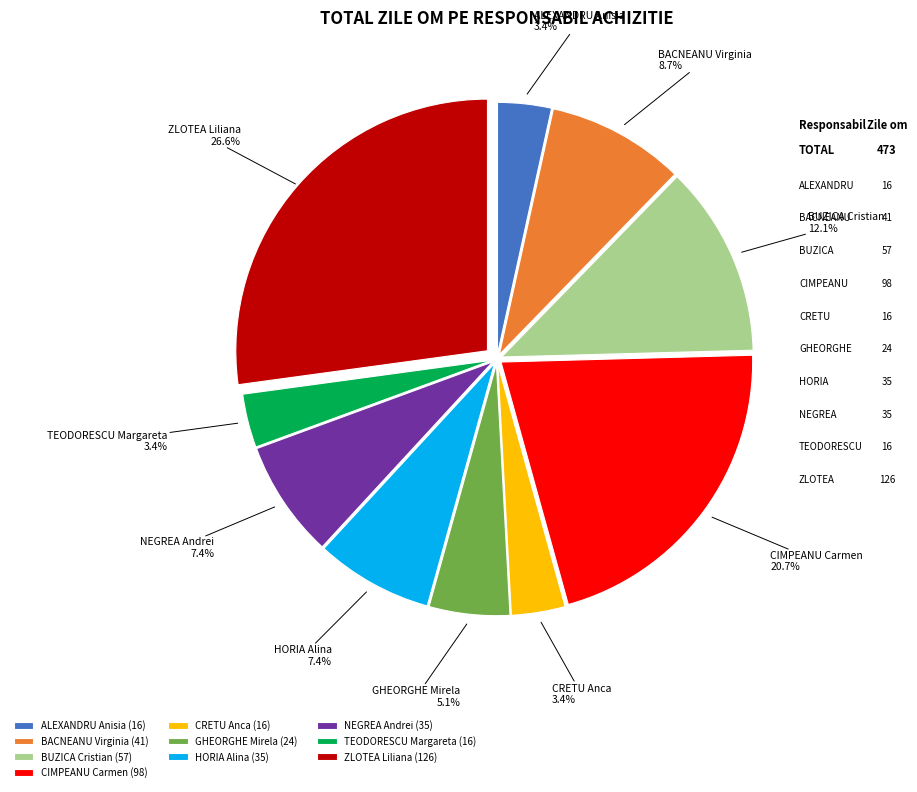

Count the number of slices in the pie.

10